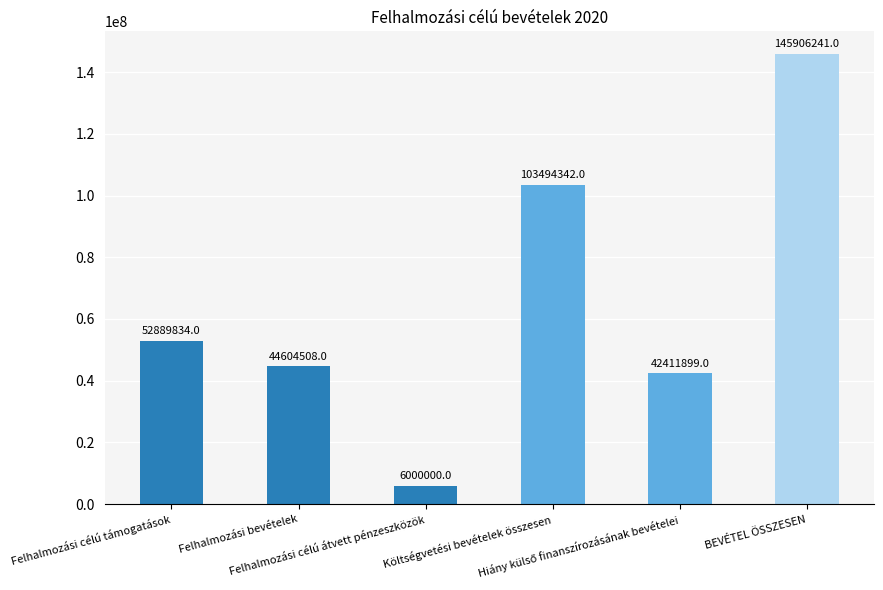

What is the average value?

65884471